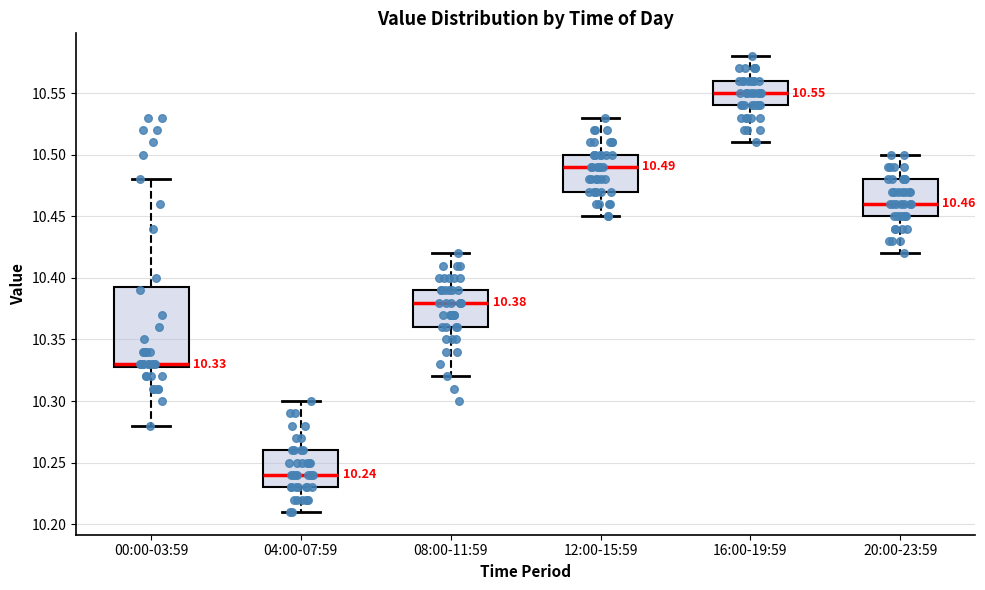

Which box is the tallest, from its lower edge to its upper edge?

00:00-03:59